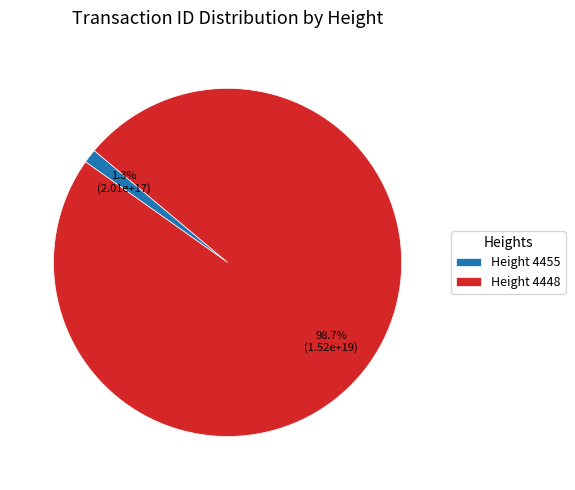

Count the number of slices in the pie.

2